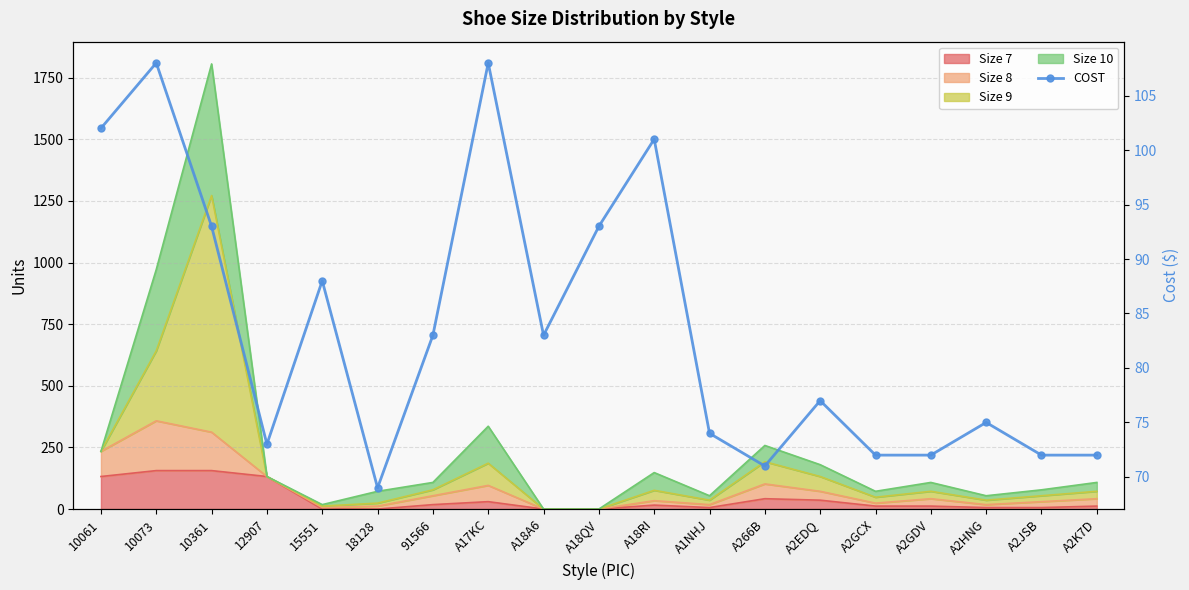

The value at 10061 is 102. True or false?

True